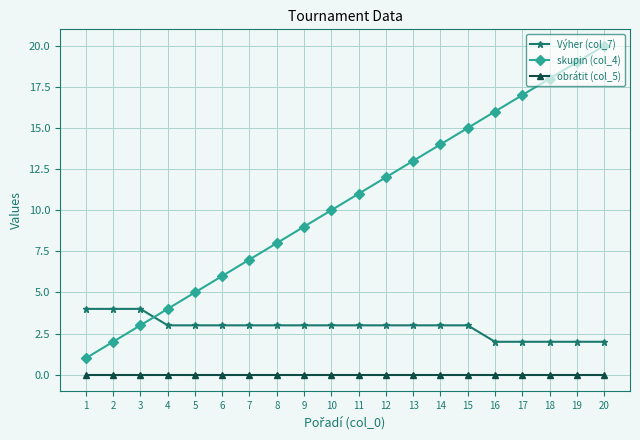

True or false: Výher (col_7) has a value of 3 at 6.

True